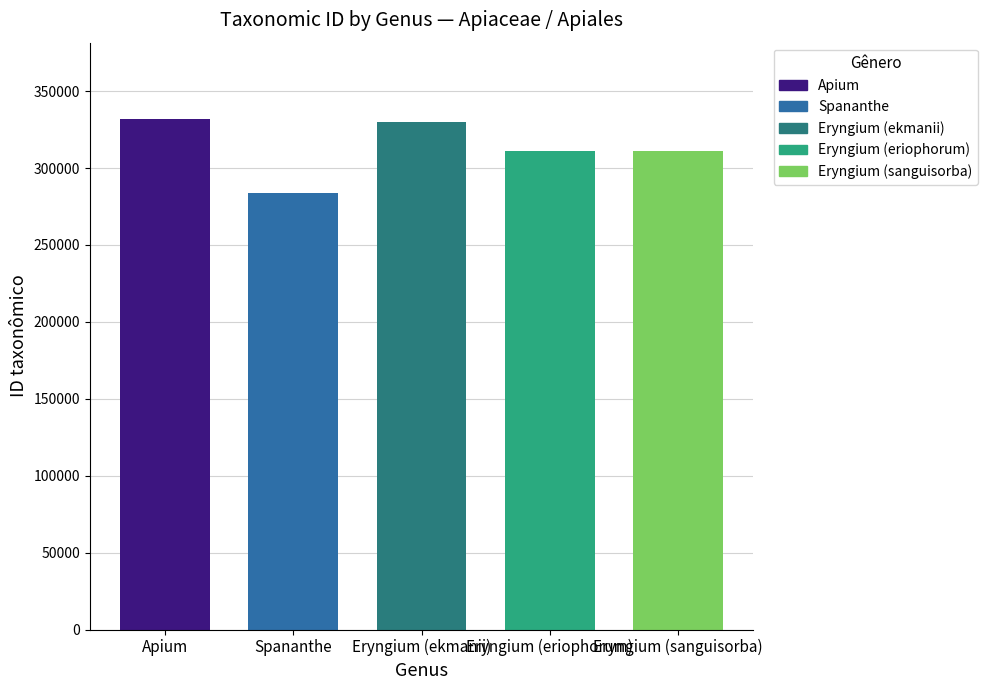

Is it true that the value at Eryngium is 330103?

True